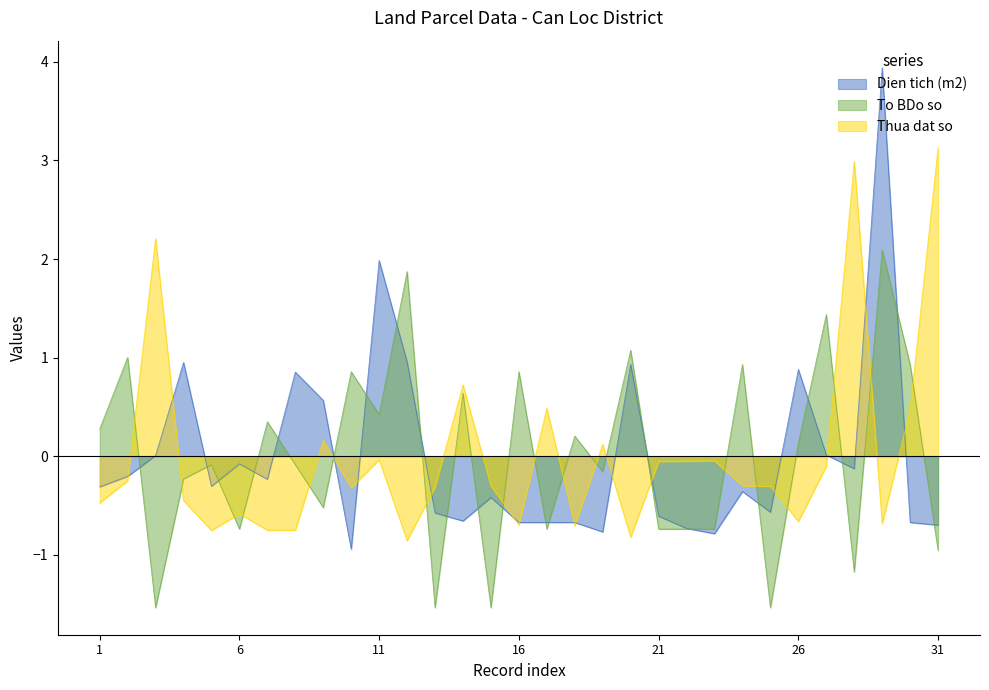

What is the greatest value displayed?

3.9